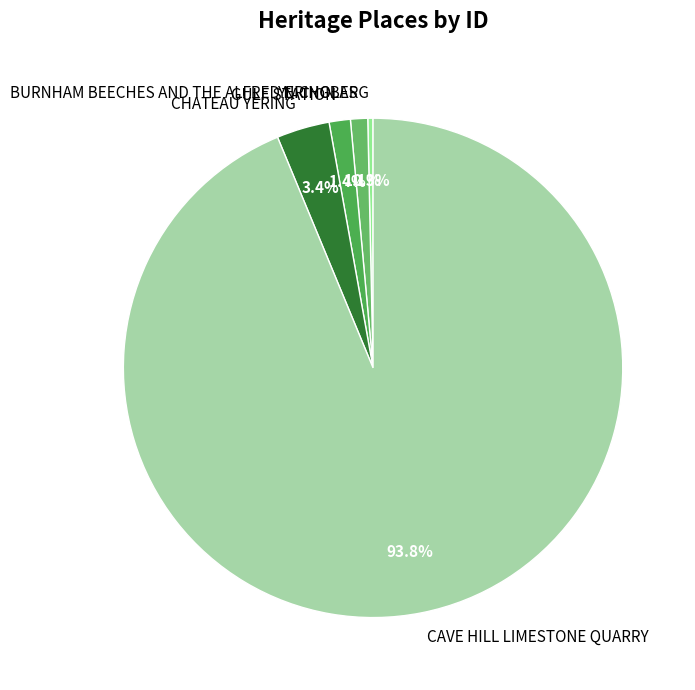

How many segments does this pie chart have?

5